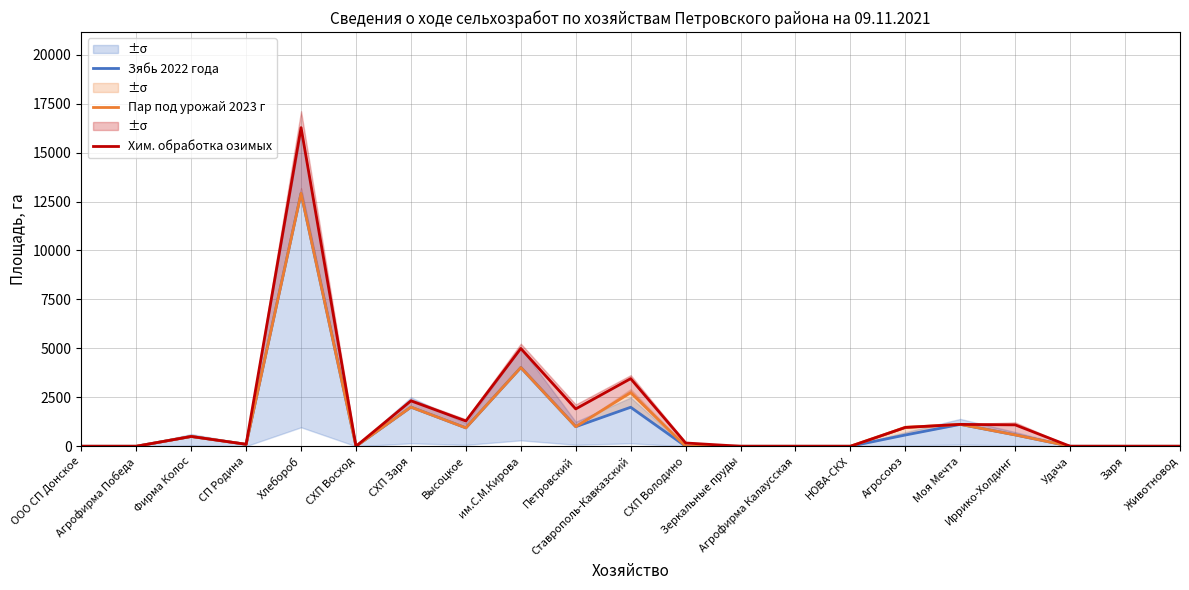

How many values in Пар под урожай 2023 г are above zero?

11